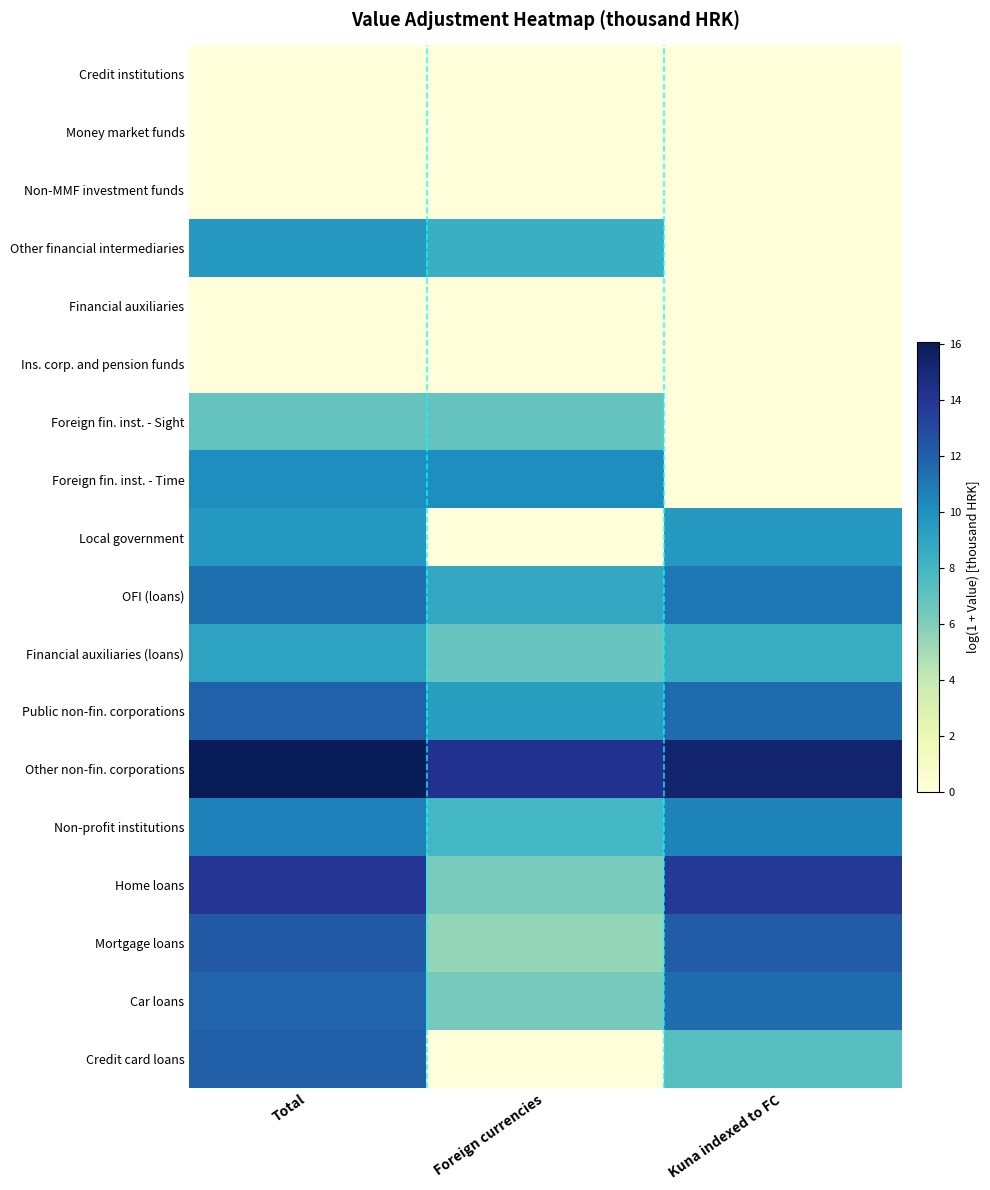

At Kuna indexed to FC, list the series in order from smallest to largest.

Credit institutions, Money market funds, Non-MMF investment funds, Other financial intermediaries, Financial auxiliaries, Ins. corp. and pension funds, Foreign fin. inst. - Sight, Foreign fin. inst. - Time, Credit card loans, Financial auxiliaries (loans), Local government, Non-profit institutions, OFI (loans), Car loans, Public non-fin. corporations, Mortgage loans, Home loans, Other non-fin. corporations